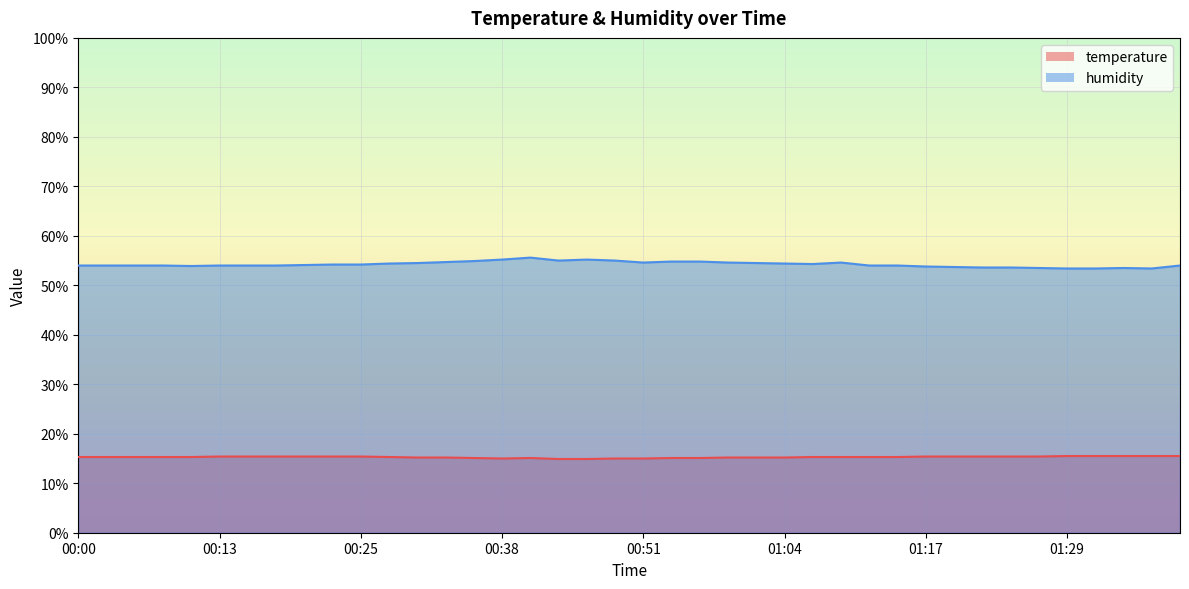

At how many categories does at least one series exceed 52?

40